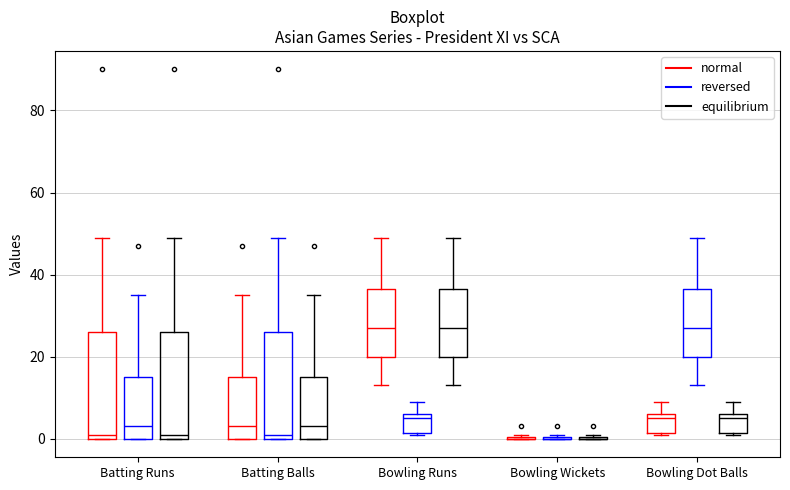

Where does the median line of the box for Batting Runs (reversed) sit on the y-axis? The values are not printed on the chart, so give them approximately, as read against the axis.

4